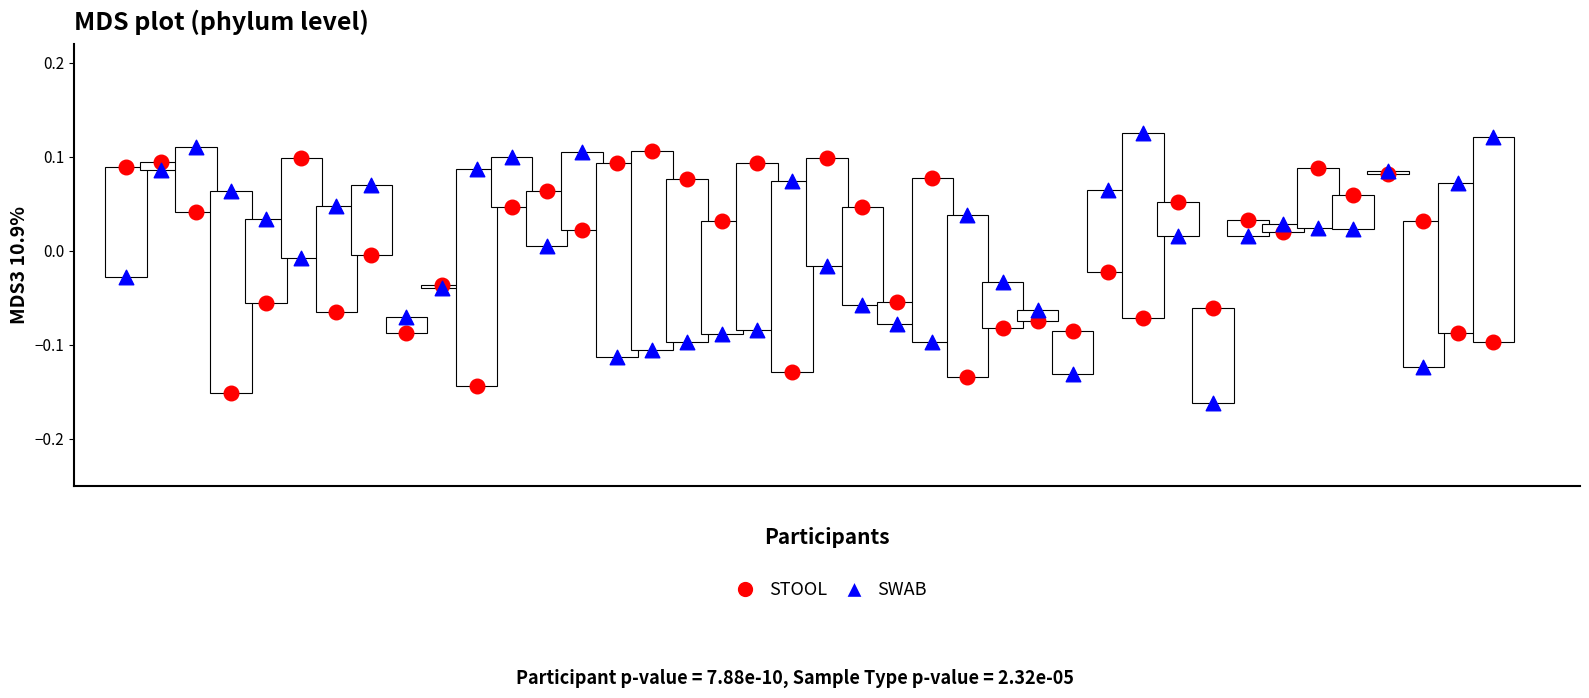

What is the X range (max minus min) for the scatter plot?

79.0